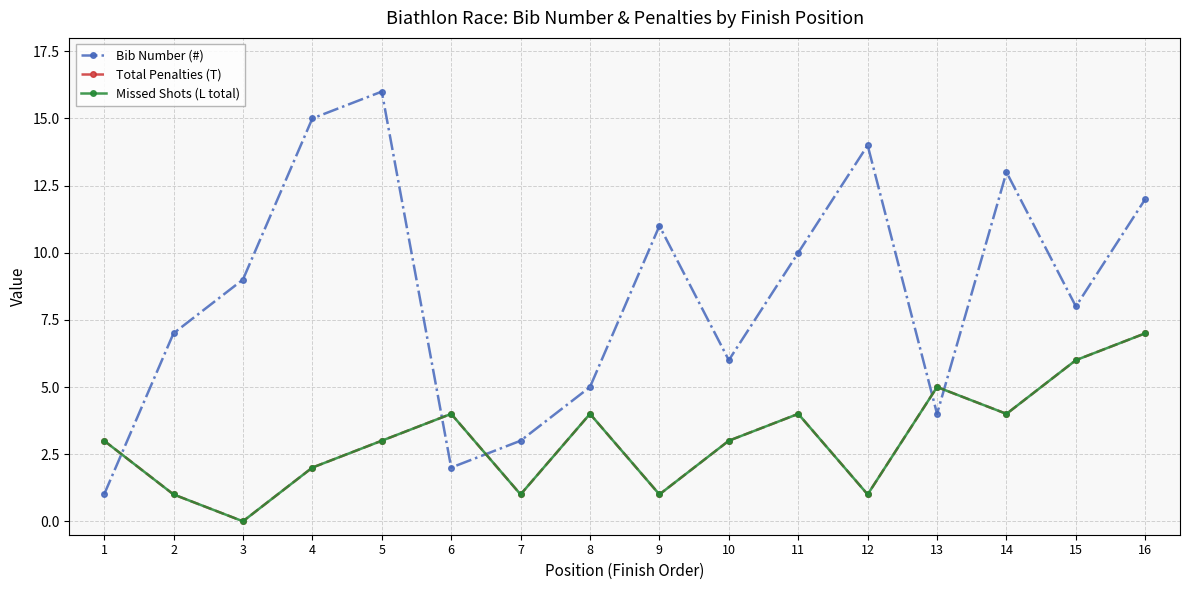

Is this an area chart (filled region under the line)?

No